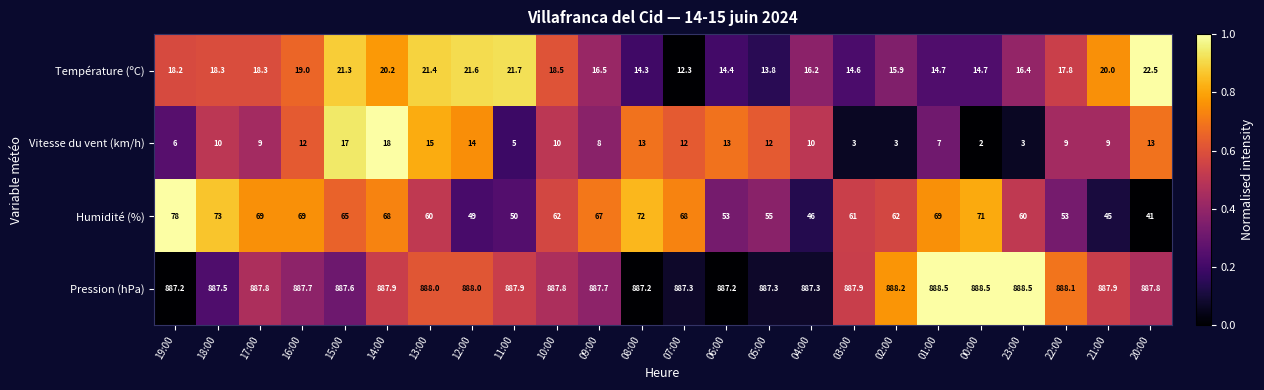

The value of Pression (hPa) at 18:00 is 186.4. True or false?

False